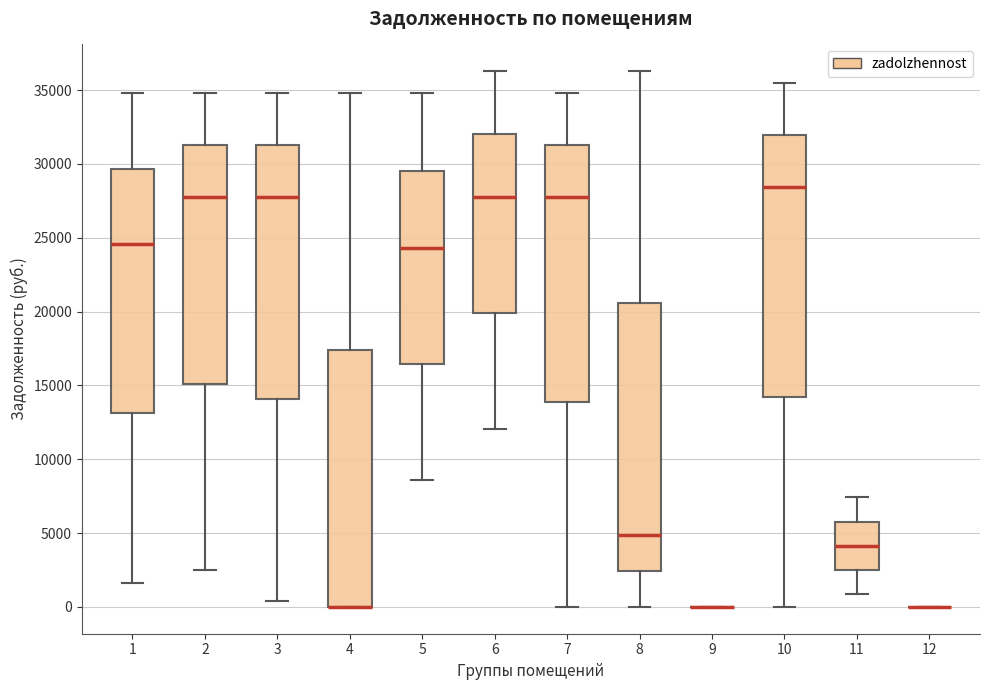

Reading left to right, transcribe this box plot: for each box, give where its median line is, the range the box spans, and where its two whiskers end, as read against the y-axis. The values are not printed on the chart, so give them approximately, as read against the axis.

1: median 24500, box 13000 to 29500, whiskers 1500 to 35000
2: median 28000, box 15000 to 31500, whiskers 2500 to 35000
3: median 28000, box 14000 to 31500, whiskers 500 to 35000
4: median 0 (drawn on the box's lower edge), box 0 to 17500, whiskers 0 to 35000
5: median 24500, box 16500 to 29500, whiskers 8500 to 35000
6: median 28000, box 20000 to 32000, whiskers 12000 to 36500
7: median 28000, box 14000 to 31500, whiskers 0 to 35000
8: median 5000, box 2500 to 20500, whiskers 0 to 36500
9: box collapsed to a line at 0, whiskers 0 to 0
10: median 28500, box 14000 to 32000, whiskers 0 to 35500
11: median 4000, box 2500 to 6000, whiskers 1000 to 7500
12: box collapsed to a line at 0, whiskers 0 to 0